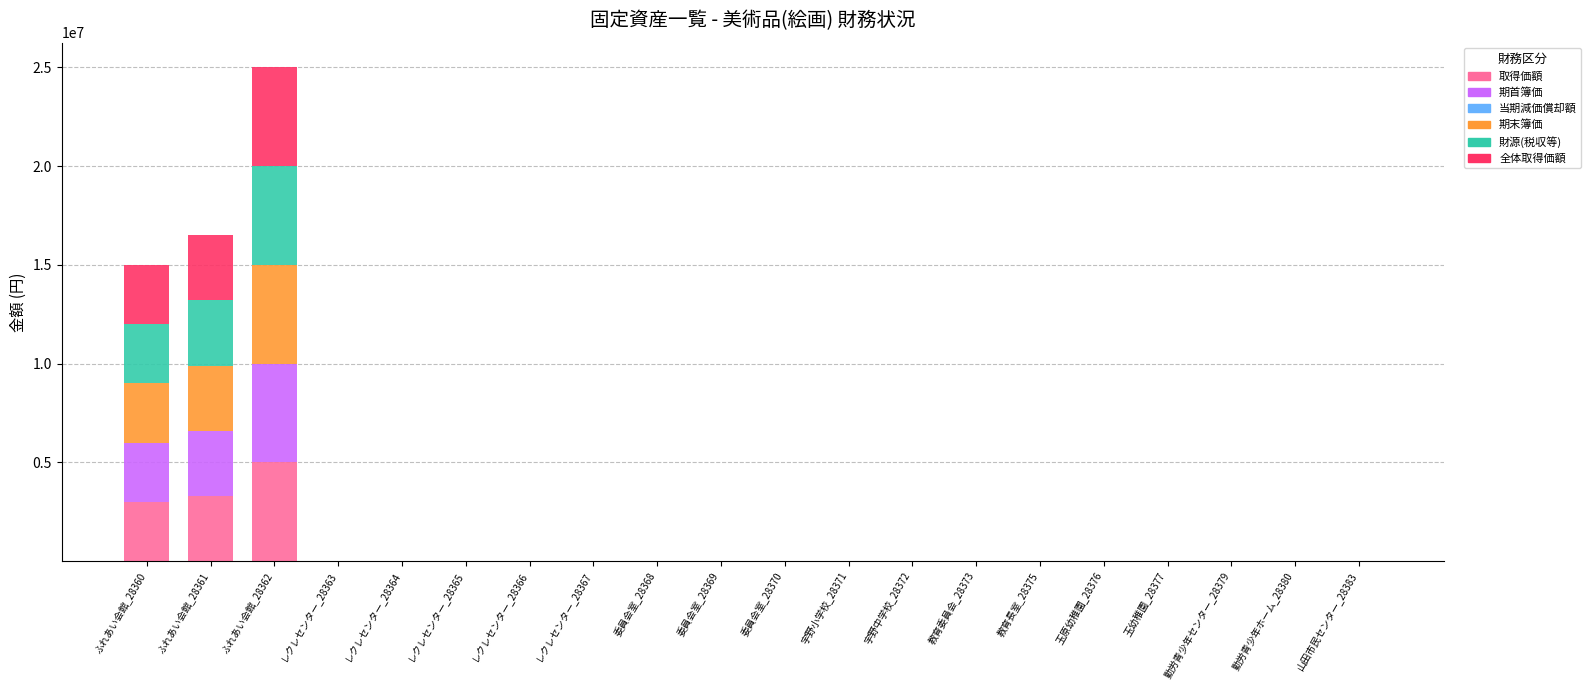

Which category has the highest value in the 取得価額 series?

ふれあい会館_28362